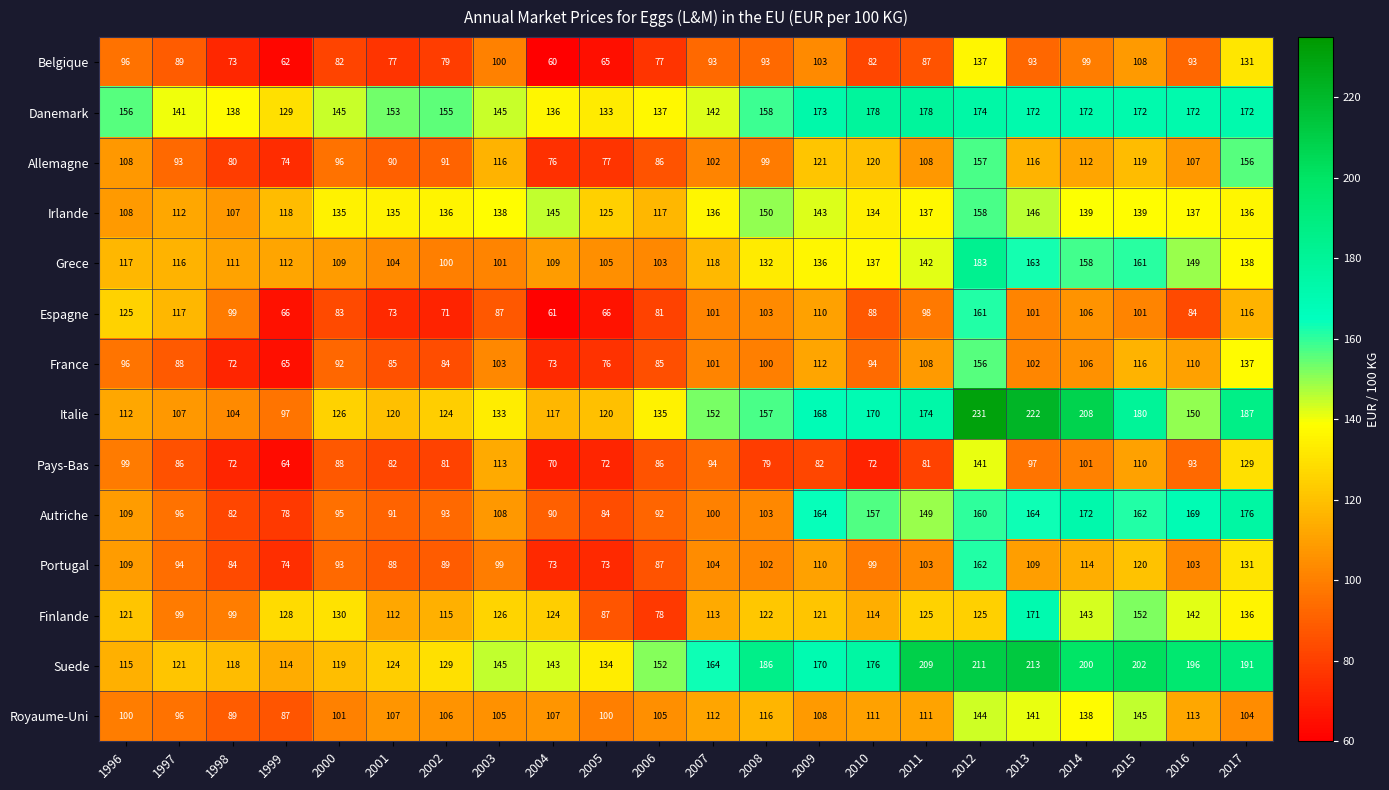

Which series has the largest total across all categories?

Suede